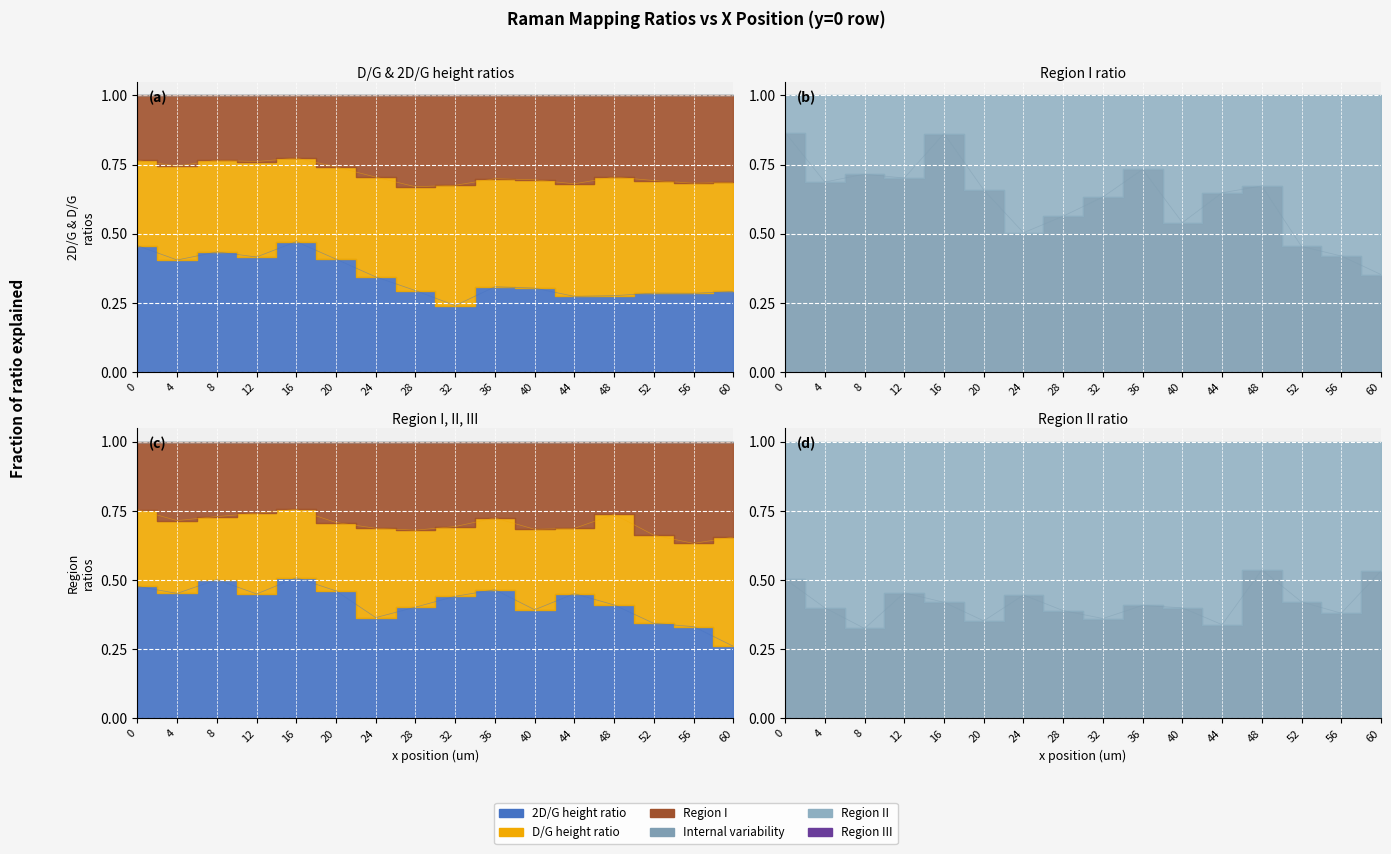

Which series has the largest total across all categories?

Region I